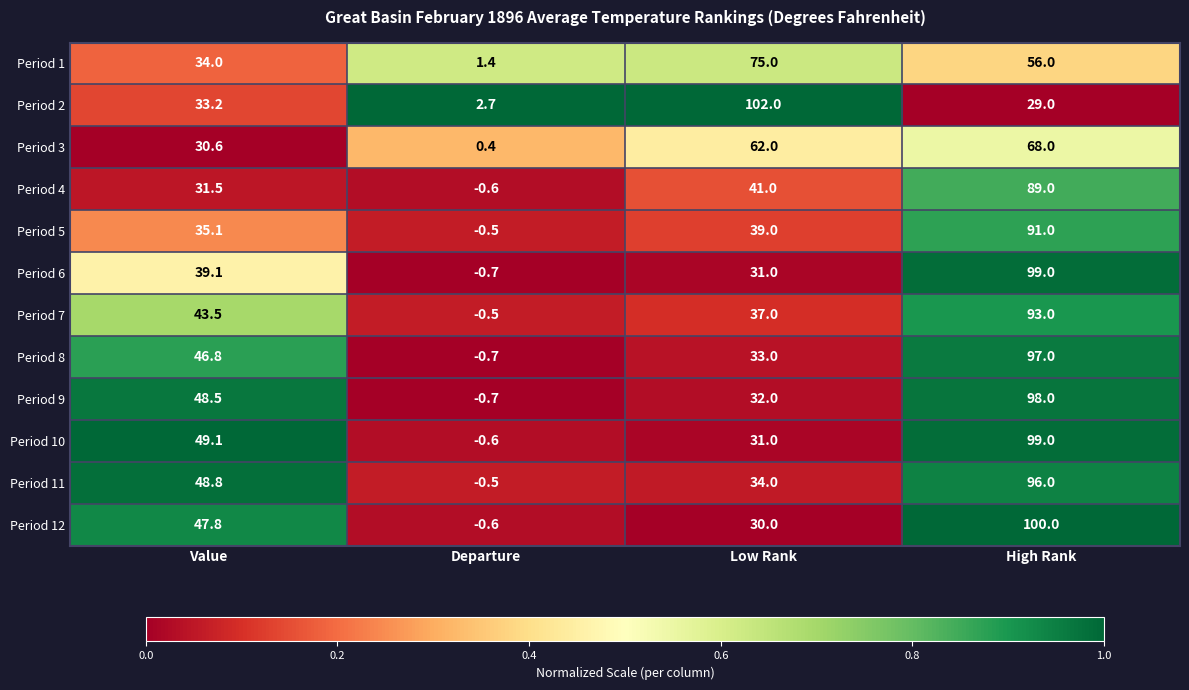

Read the Period 12 value at Value.

47.8